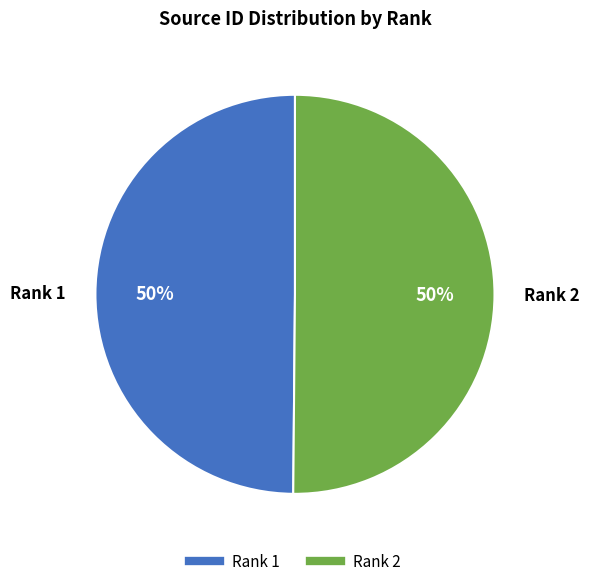

To the nearest percent, what is the average slice percentage?

50%